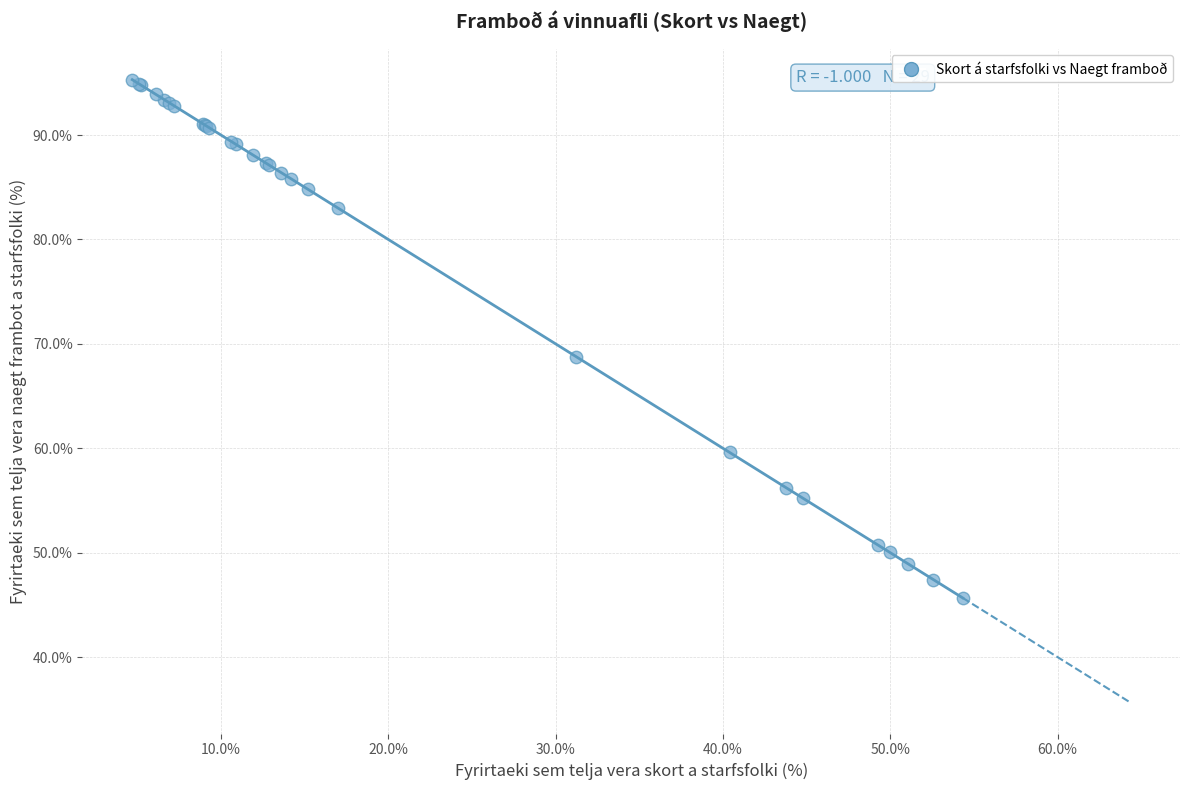

What Y value in the scatter plot is closest to 70?

68.8